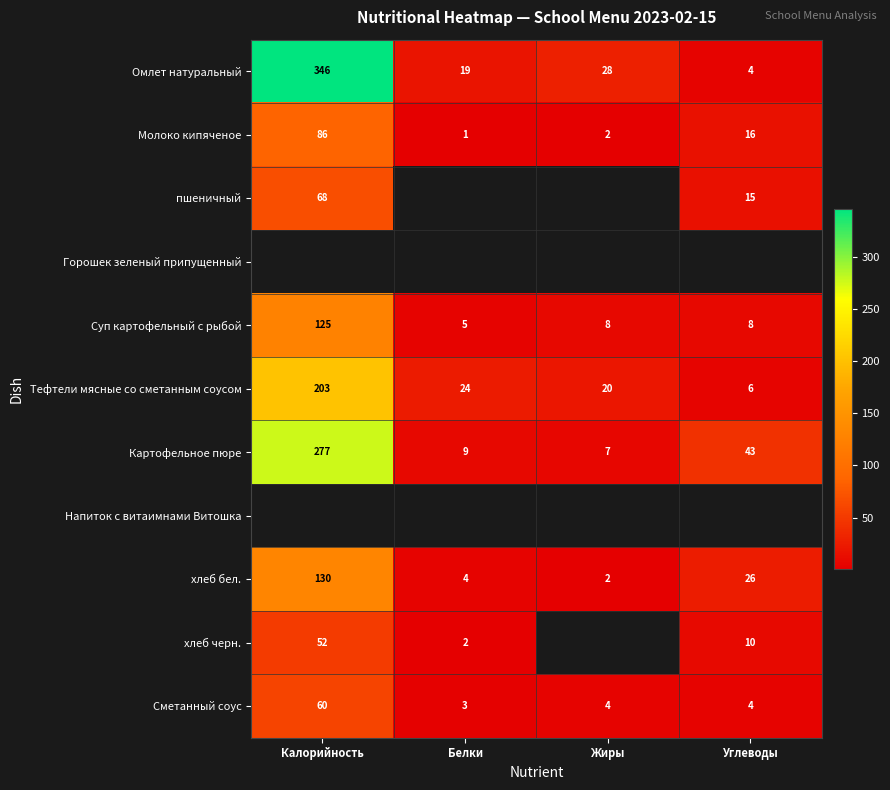

The хлеб черн. series shows 0.4 at Белки. True or false?

False